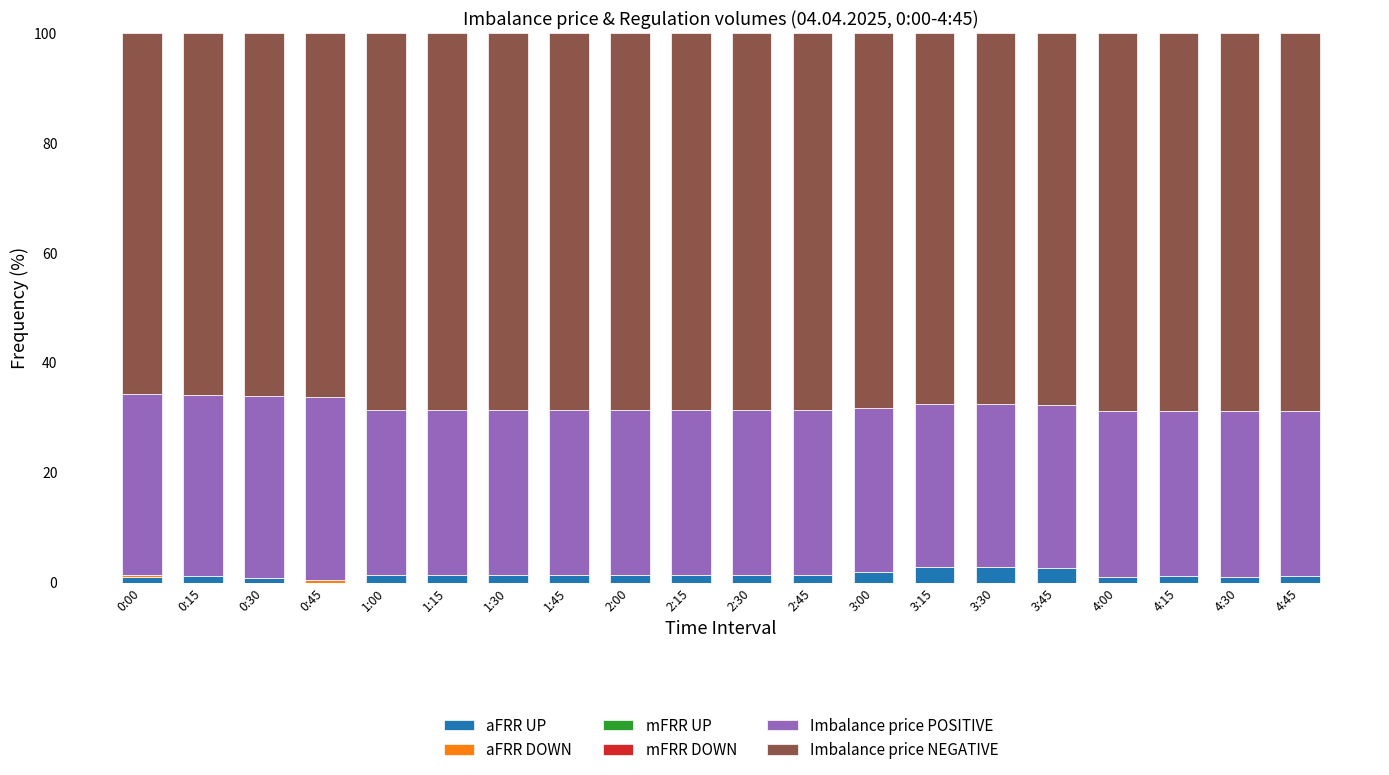

What is the highest value of the aFRR UP series?

2.9